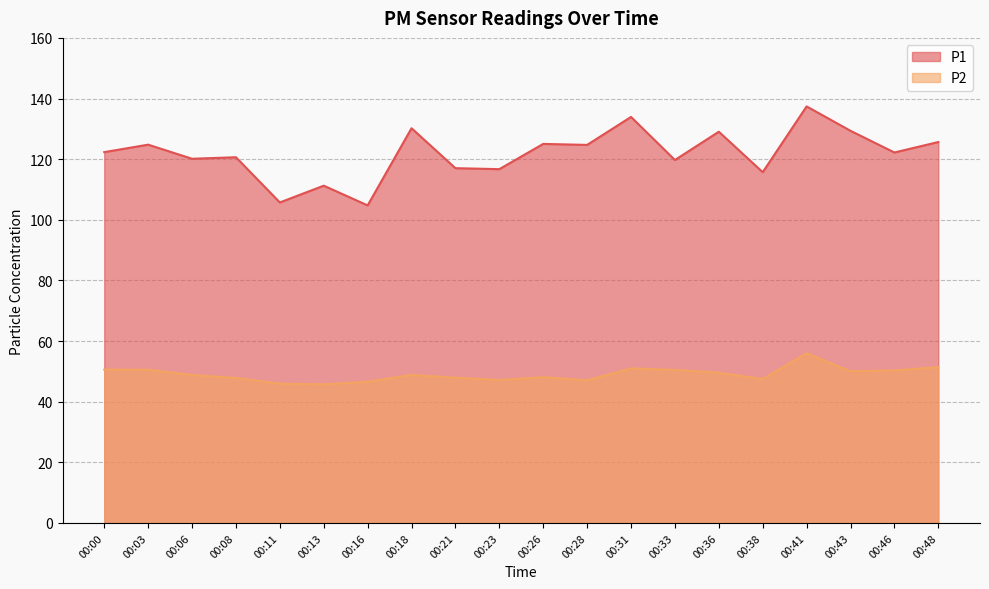

True or false: P1 and P2 cross at least once.

False